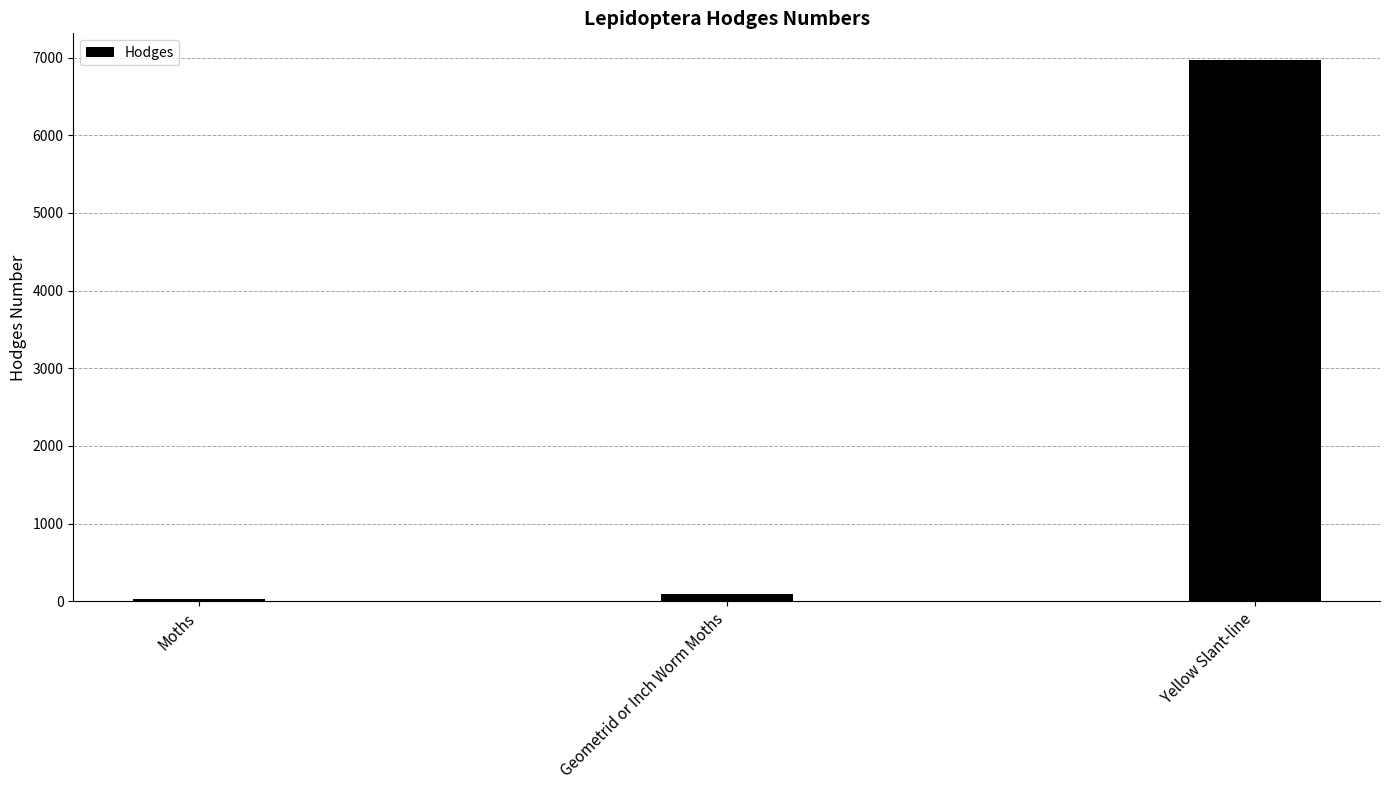

What is the ratio of the value at Geometrid or Inch Worm Moths to the value at Moths?

3.1